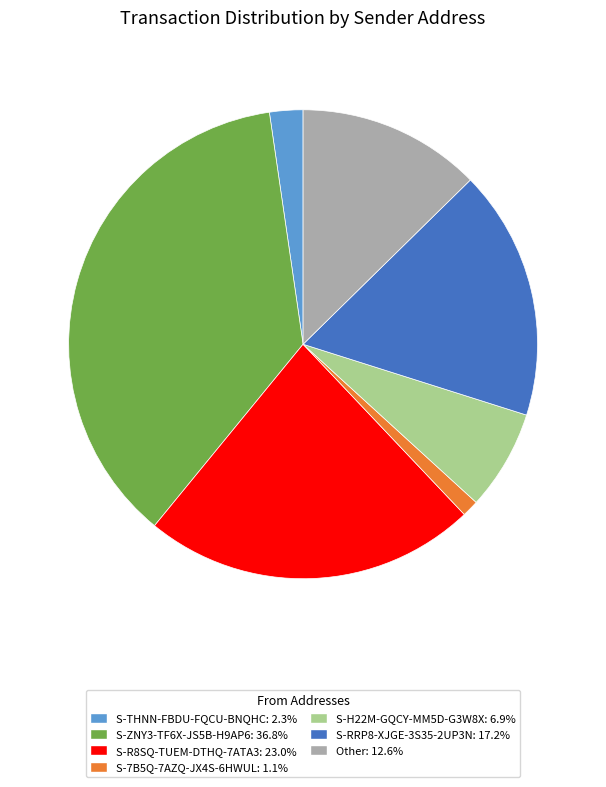

Is there any slice that represents more than half of the pie?

No